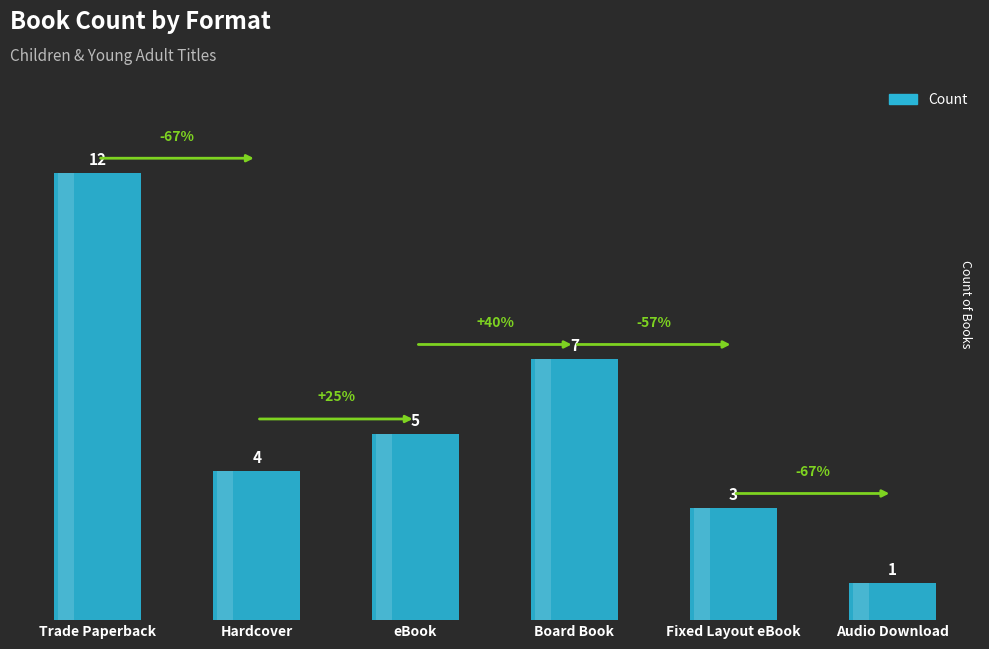

What is the change in value from Hardcover to Fixed Layout eBook?

-1